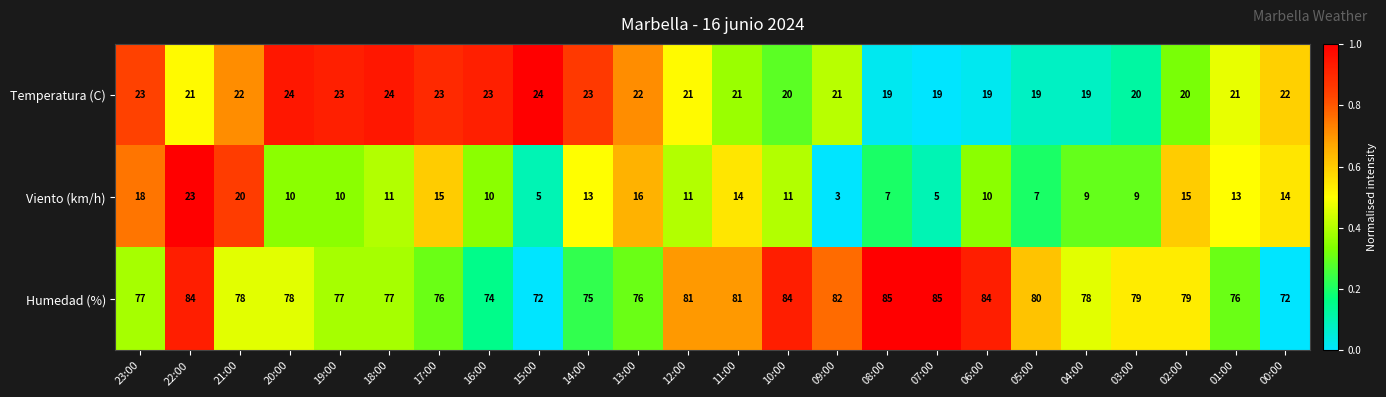

Rank the series by their maximum value, from highest to lowest.

Humedad (%), Temperatura (C), Viento (km/h)